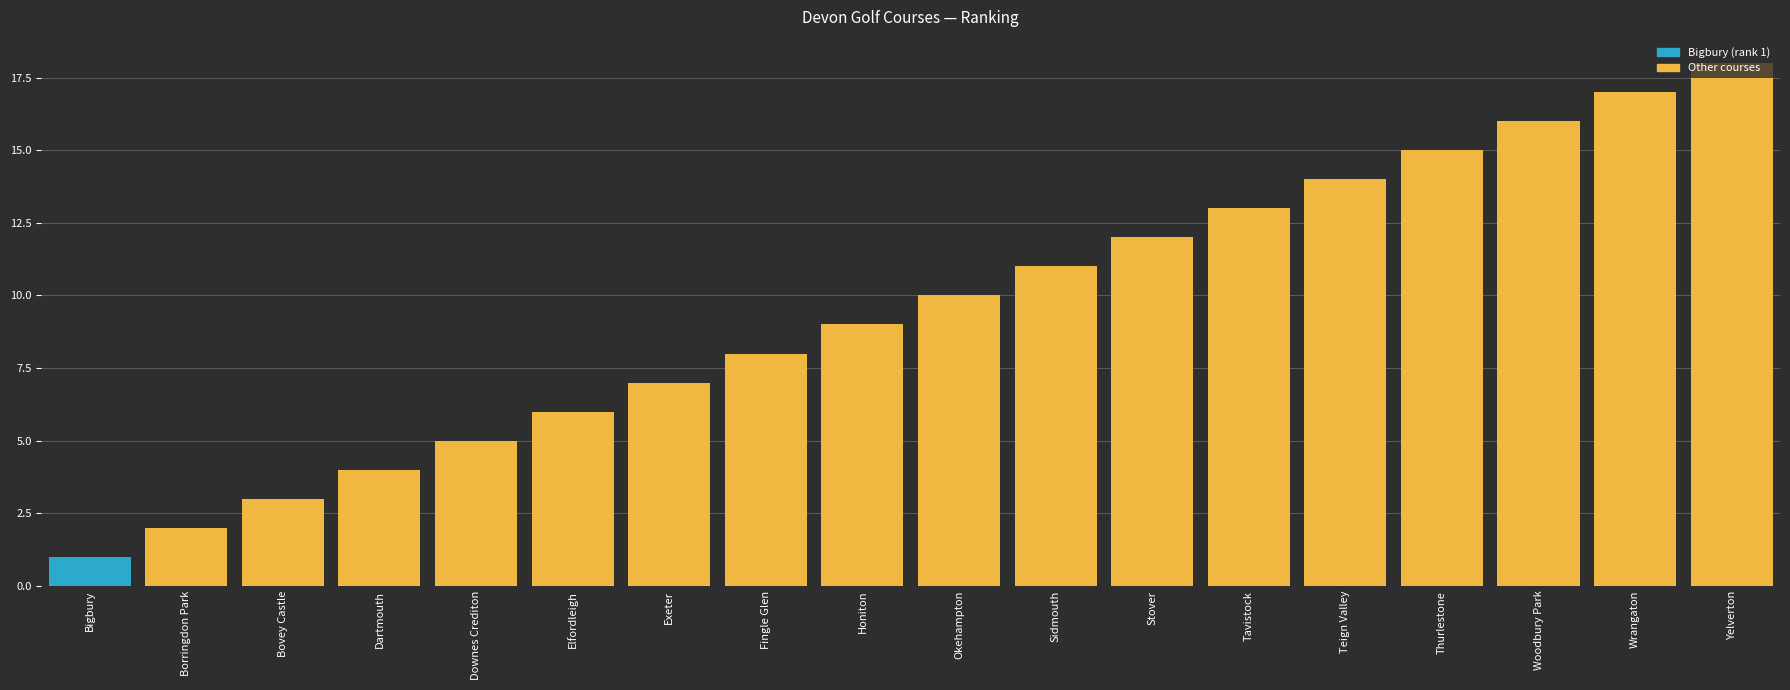

List the labels in order of value, largest first.

Yelverton, Wrangaton, Woodbury Park, Thurlestone, Teign Valley, Tavistock, Stover, Sidmouth, Okehampton, Honiton, Fingle Glen, Exeter, Elfordleigh, Downes Crediton, Dartmouth, Bovey Castle, Borringdon Park, Bigbury